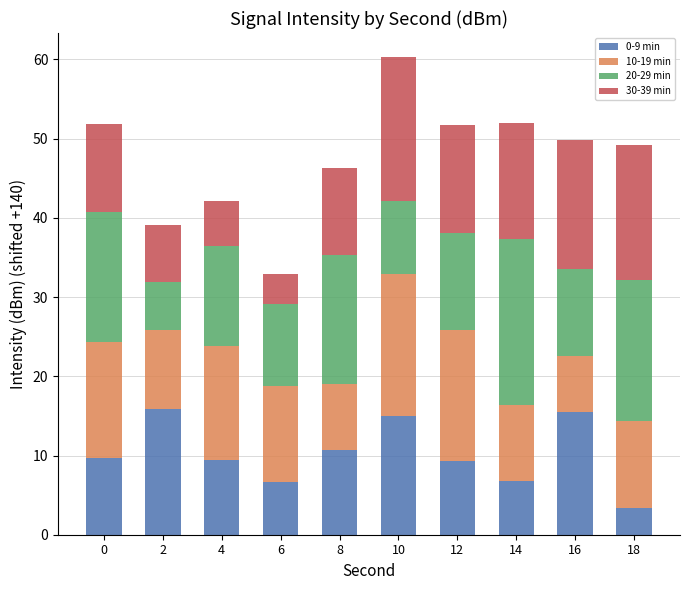

Are the bars grouped side by side (vs. stacked)?

No